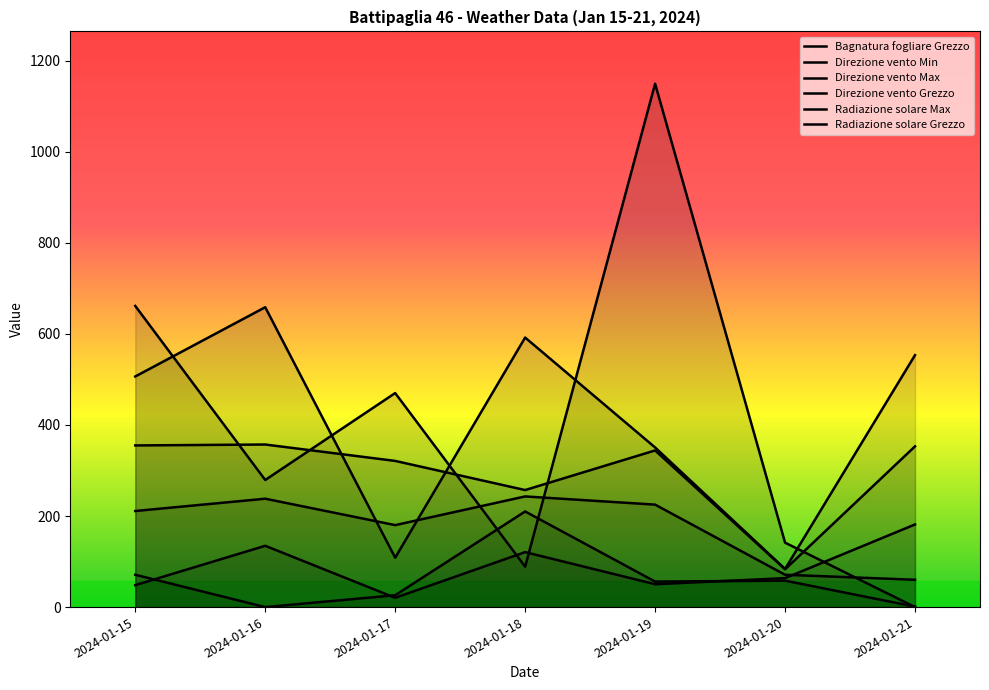

What is the total value across all series at 2024-01-20?

500.8